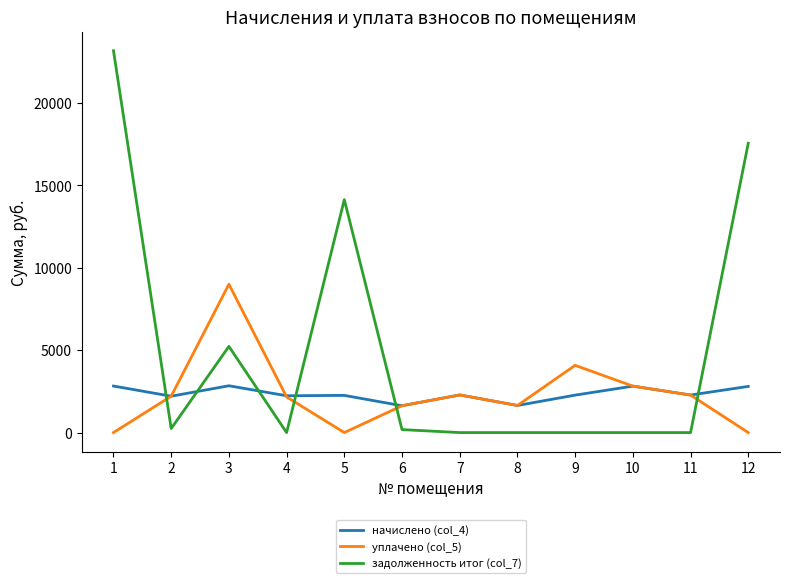

What is the maximum value shown in the chart?

23171.5